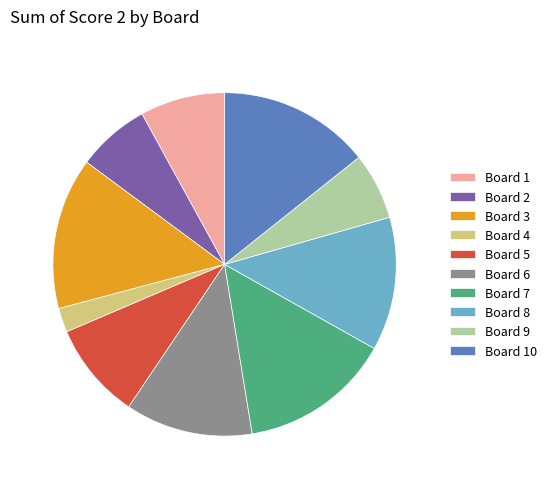

Between Board 2 and Board 5, which is larger?

Board 5